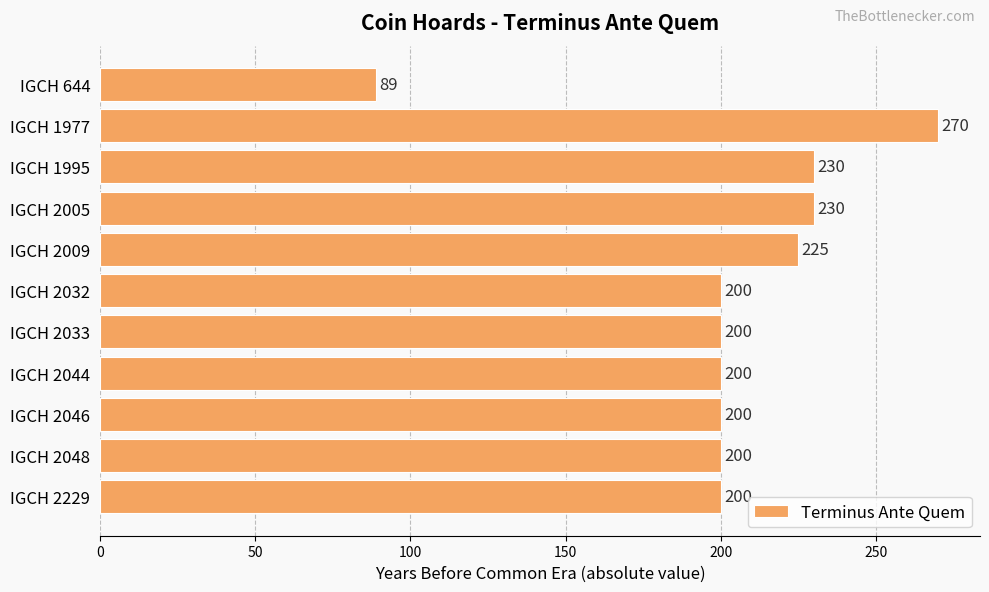

Which has a higher value, IGCH 2009 or IGCH 2046?

IGCH 2009